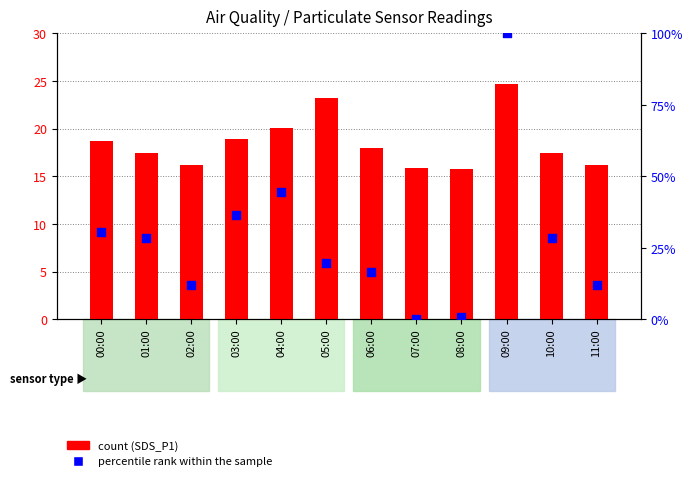

Which series contains the lowest Y value?

percentile rank within the sample